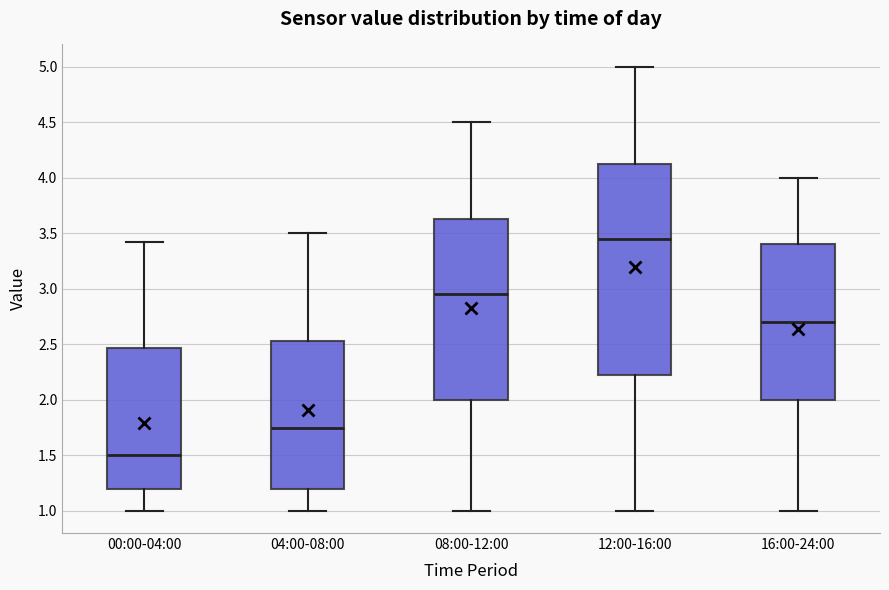

Where does the upper whisker of the box for 12:00-16:00 end on the y-axis? The values are not printed on the chart, so give them approximately, as read against the axis.

5.00